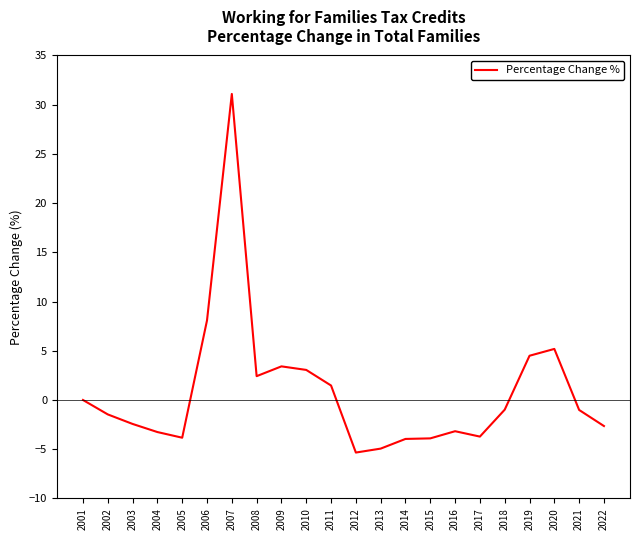

What is the change in value from 2013 to 2014?

+1.0